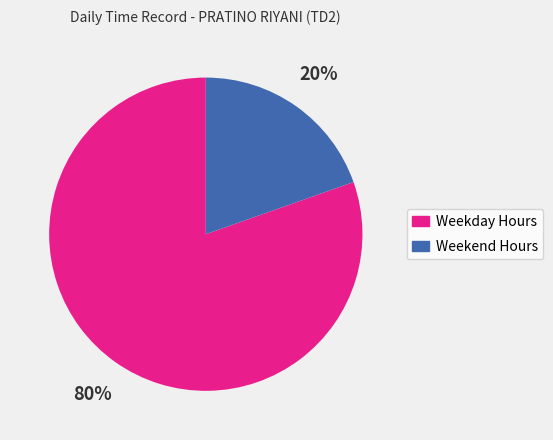

Does any single category account for the majority?

Yes